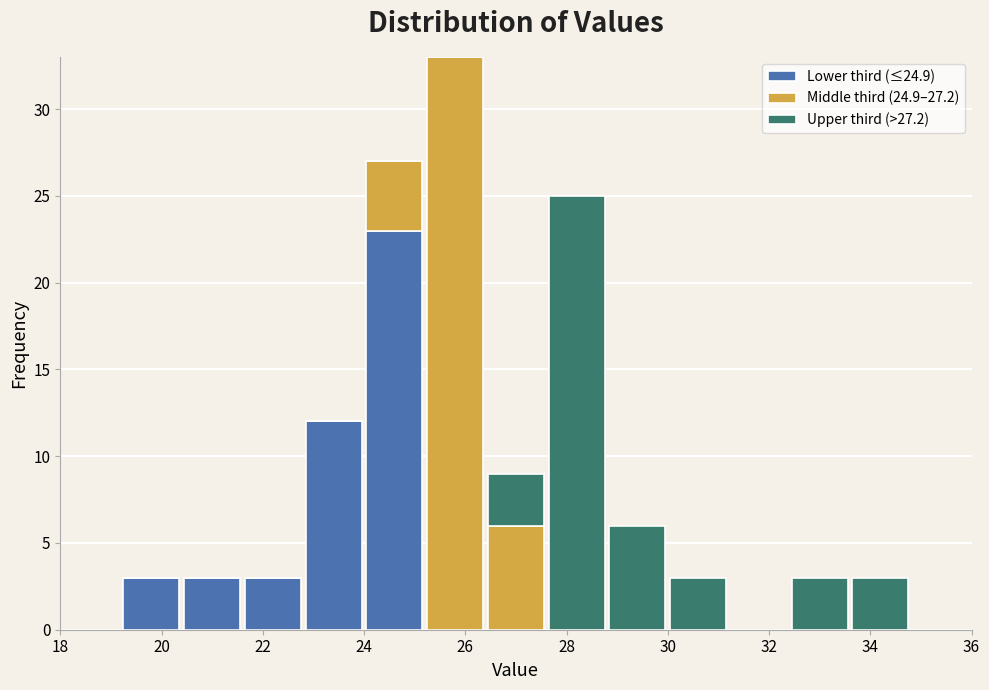

Which range on the x-axis has the tallest stacked bar (by total height)?

25.2 to 26.4